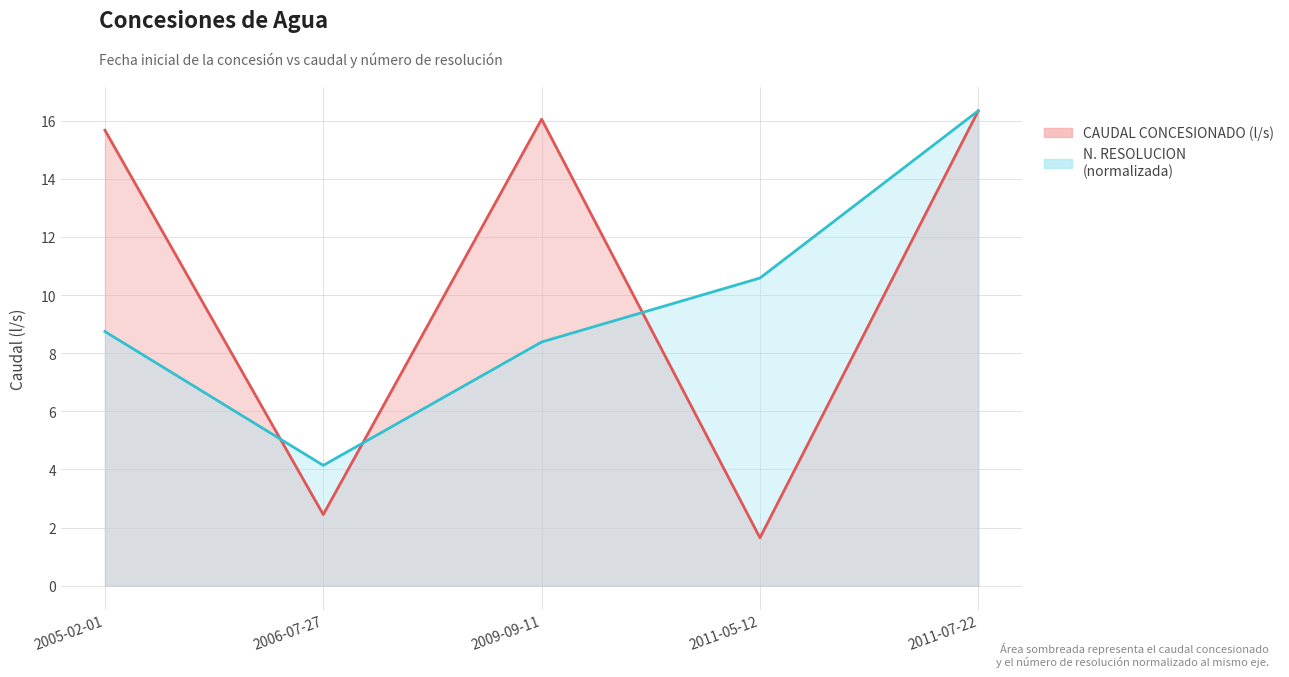

Rank the series at 2011-07-22 from highest to lowest value.

CAUDAL CONCESIONADO (l/s), N. RESOLUCION (normalizada)